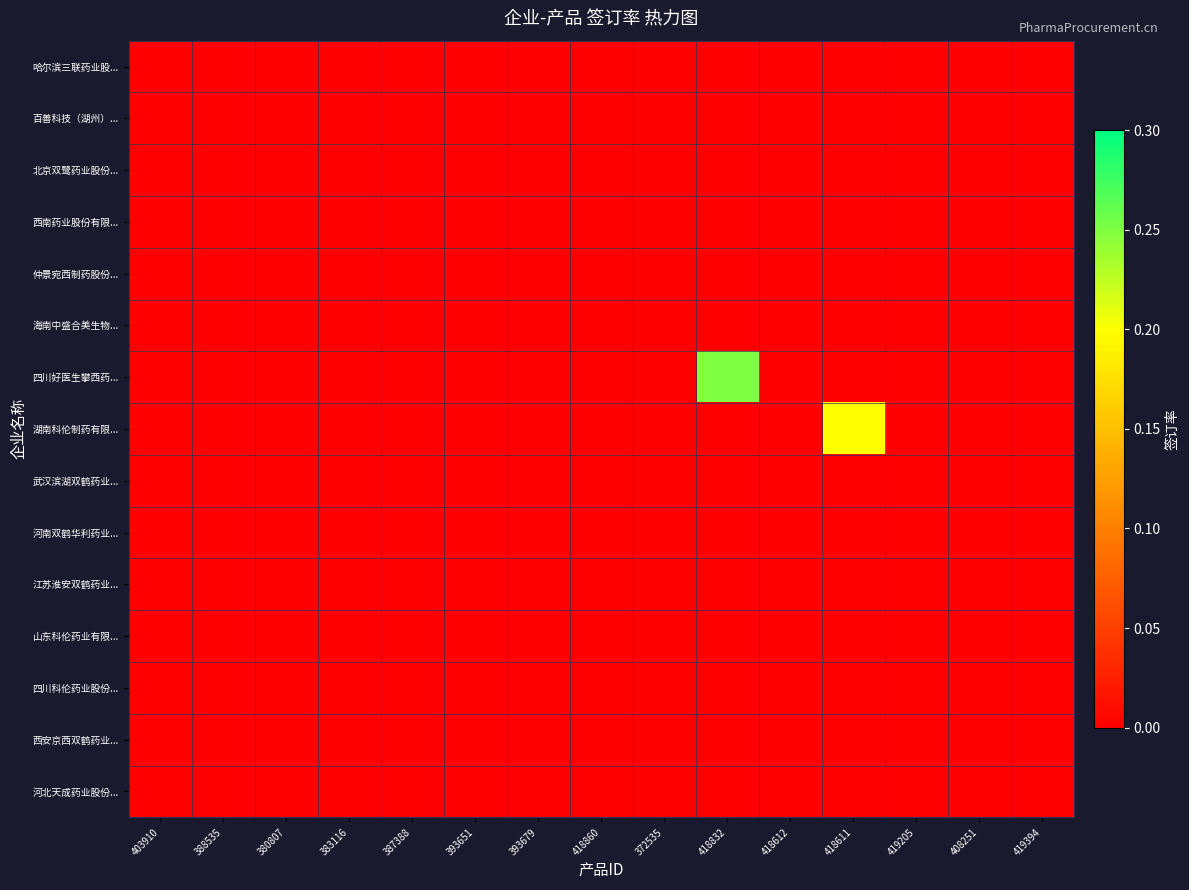

Reading left to right, transcribe all the data shown in this chart.

哈尔滨三联药业股...: 403910=0.0	388535=0.0	380807=0.0	383116=0.0	387388=0.0	393651=0.0	393679=0.0	418860=0.0	372535=0.0	418832=0.0	418612=0.0	418611=0.0	419205=0.0	408251=0.0	419394=0.0
百善科技（湖州）...: 403910=0.0	388535=0.0	380807=0.0	383116=0.0	387388=0.0	393651=0.0	393679=0.0	418860=0.0	372535=0.0	418832=0.0	418612=0.0	418611=0.0	419205=0.0	408251=0.0	419394=0.0
北京双鹭药业股份...: 403910=0.0	388535=0.0	380807=0.0	383116=0.0	387388=0.0	393651=0.0	393679=0.0	418860=0.0	372535=0.0	418832=0.0	418612=0.0	418611=0.0	419205=0.0	408251=0.0	419394=0.0
西南药业股份有限...: 403910=0.0	388535=0.0	380807=0.0	383116=0.0	387388=0.0	393651=0.0	393679=0.0	418860=0.0	372535=0.0	418832=0.0	418612=0.0	418611=0.0	419205=0.0	408251=0.0	419394=0.0
仲景宛西制药股份...: 403910=0.0	388535=0.0	380807=0.0	383116=0.0	387388=0.0	393651=0.0	393679=0.0	418860=0.0	372535=0.0	418832=0.0	418612=0.0	418611=0.0	419205=0.0	408251=0.0	419394=0.0
海南中盛合美生物...: 403910=0.0	388535=0.0	380807=0.0	383116=0.0	387388=0.0	393651=0.0	393679=0.0	418860=0.0	372535=0.0	418832=0.0	418612=0.0	418611=0.0	419205=0.0	408251=0.0	419394=0.0
四川好医生攀西药...: 403910=0.0	388535=0.0	380807=0.0	383116=0.0	387388=0.0	393651=0.0	393679=0.0	418860=0.0	372535=0.0	418832=0.2	418612=0.0	418611=0.0	419205=0.0	408251=0.0	419394=0.0
湖南科伦制药有限...: 403910=0.0	388535=0.0	380807=0.0	383116=0.0	387388=0.0	393651=0.0	393679=0.0	418860=0.0	372535=0.0	418832=0.0	418612=0.0	418611=0.2	419205=0.0	408251=0.0	419394=0.0
武汉滨湖双鹤药业...: 403910=0.0	388535=0.0	380807=0.0	383116=0.0	387388=0.0	393651=0.0	393679=0.0	418860=0.0	372535=0.0	418832=0.0	418612=0.0	418611=0.0	419205=0.0	408251=0.0	419394=0.0
河南双鹤华利药业...: 403910=0.0	388535=0.0	380807=0.0	383116=0.0	387388=0.0	393651=0.0	393679=0.0	418860=0.0	372535=0.0	418832=0.0	418612=0.0	418611=0.0	419205=0.0	408251=0.0	419394=0.0
江苏淮安双鹤药业...: 403910=0.0	388535=0.0	380807=0.0	383116=0.0	387388=0.0	393651=0.0	393679=0.0	418860=0.0	372535=0.0	418832=0.0	418612=0.0	418611=0.0	419205=0.0	408251=0.0	419394=0.0
山东科伦药业有限...: 403910=0.0	388535=0.0	380807=0.0	383116=0.0	387388=0.0	393651=0.0	393679=0.0	418860=0.0	372535=0.0	418832=0.0	418612=0.0	418611=0.0	419205=0.0	408251=0.0	419394=0.0
四川科伦药业股份...: 403910=0.0	388535=0.0	380807=0.0	383116=0.0	387388=0.0	393651=0.0	393679=0.0	418860=0.0	372535=0.0	418832=0.0	418612=0.0	418611=0.0	419205=0.0	408251=0.0	419394=0.0
西安京西双鹤药业...: 403910=0.0	388535=0.0	380807=0.0	383116=0.0	387388=0.0	393651=0.0	393679=0.0	418860=0.0	372535=0.0	418832=0.0	418612=0.0	418611=0.0	419205=0.0	408251=0.0	419394=0.0
河北天成药业股份...: 403910=0.0	388535=0.0	380807=0.0	383116=0.0	387388=0.0	393651=0.0	393679=0.0	418860=0.0	372535=0.0	418832=0.0	418612=0.0	418611=0.0	419205=0.0	408251=0.0	419394=0.0